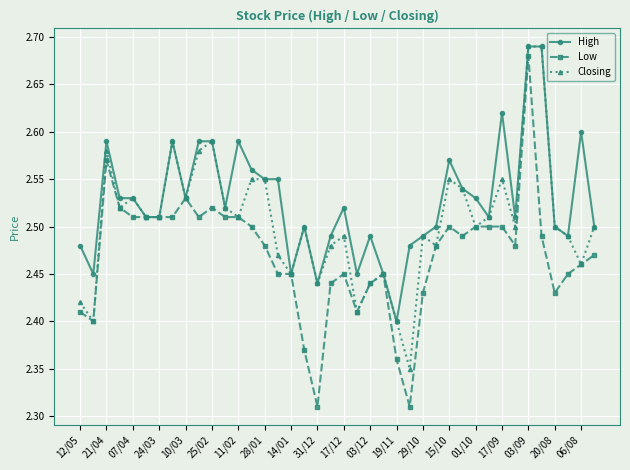

True or false: Low has more than 0 interior local peaks.

True